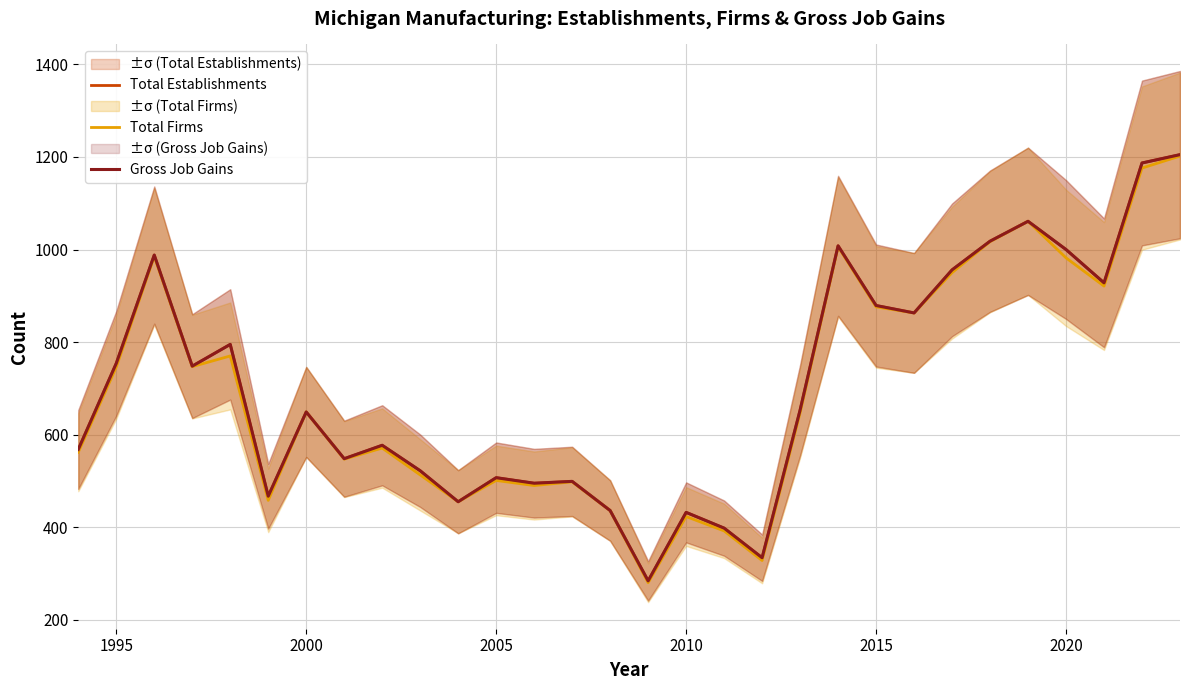

Reading left to right, extract all data points from this chart.

Total Establishments: 568	754	988	748	795	467	649	548	577	522	455	507	495	499	436	284	432	398	334	653	1008	879	863	956	1018	1061	1000	928	1187	1205
Total Firms: 562	746	985	747	770	458	649	547	571	513	455	501	490	498	436	280	423	392	328	647	1006	876	863	950	1017	1061	982	921	1176	1202
Gross Job Gains: 568	754	988	748	795	467	649	548	577	522	455	507	495	499	436	284	432	398	334	653	1008	879	863	956	1018	1061	1000	928	1187	1205